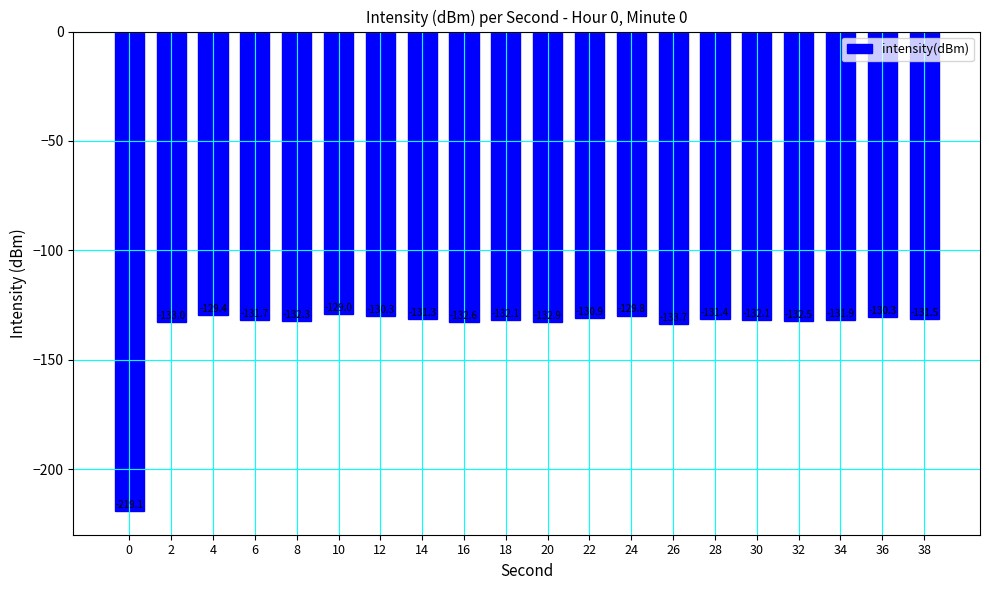

Is it true that the value at 24 is -197.3?

False